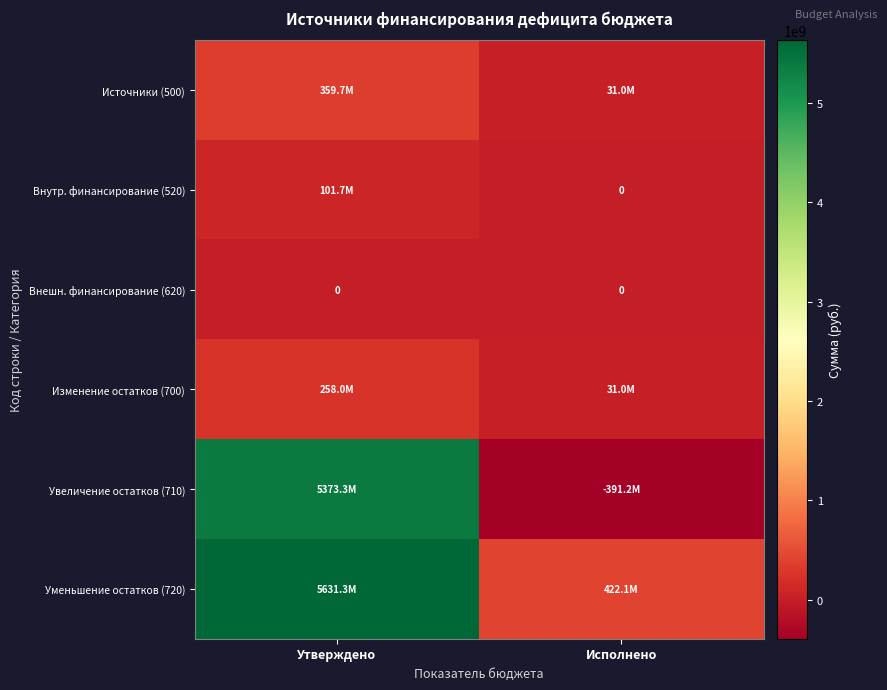

What is the greatest value displayed?

5631289297.4